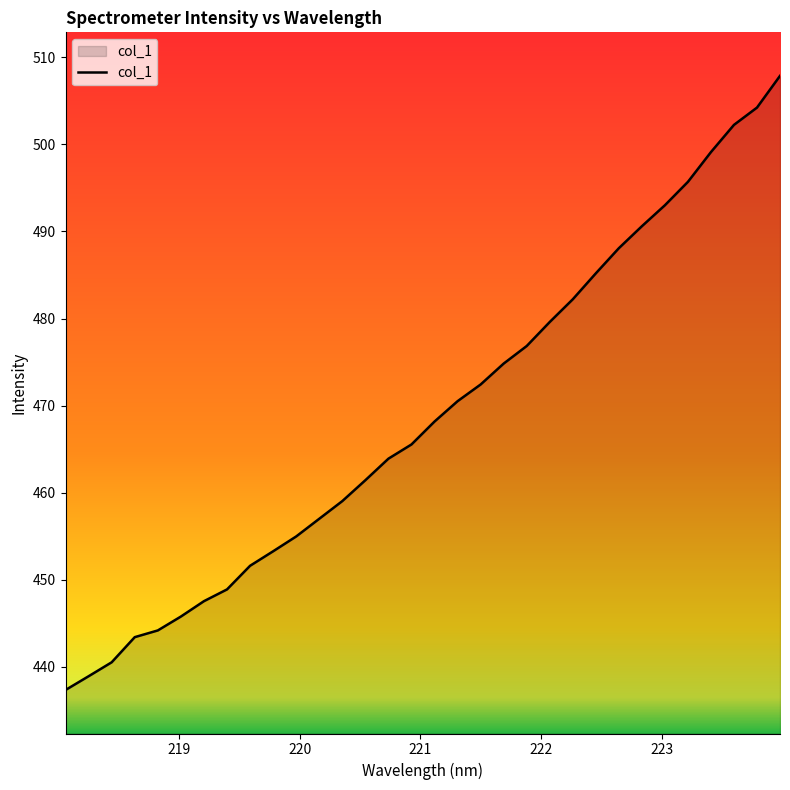

What is the maximum value shown in the chart?

507.9